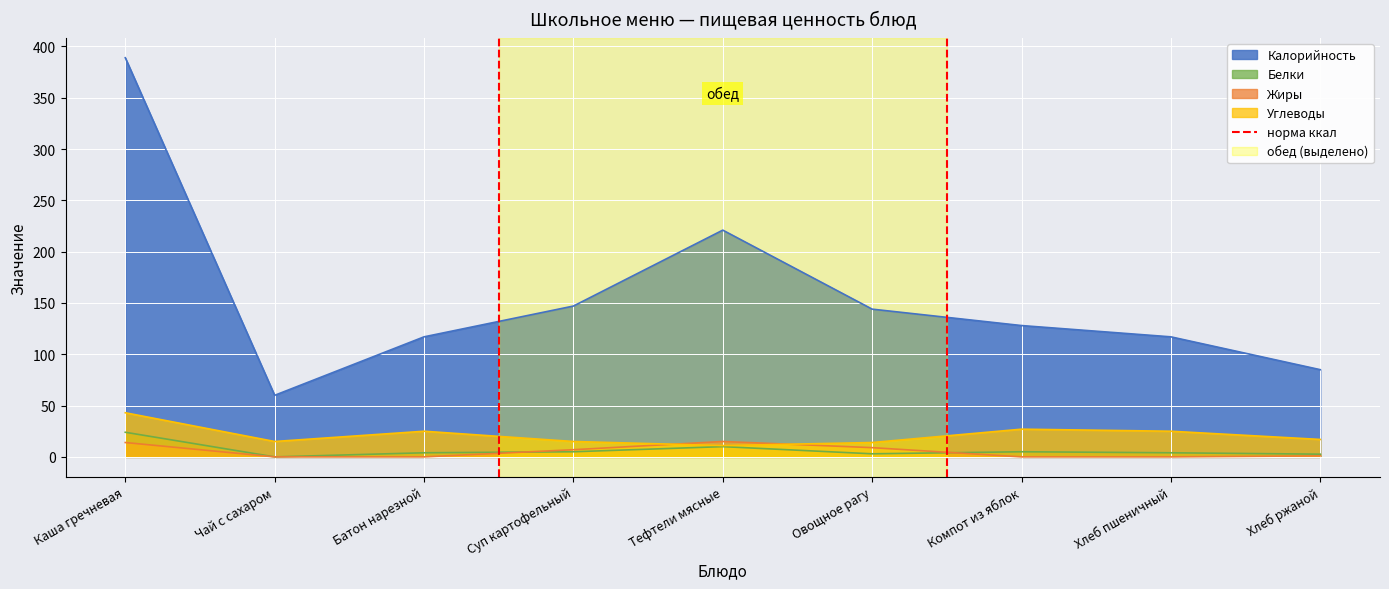

What is the highest value of the Калорийность series?

389.0